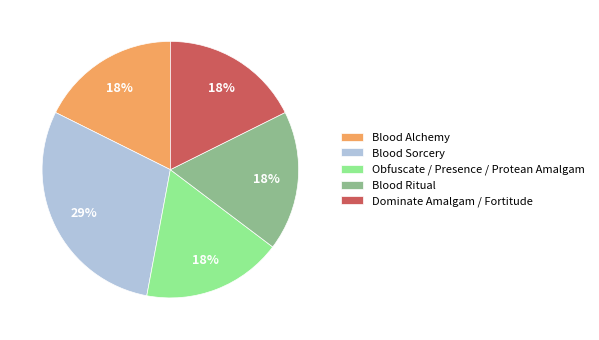

To the nearest percent, what portion does Blood Alchemy represent?

18%